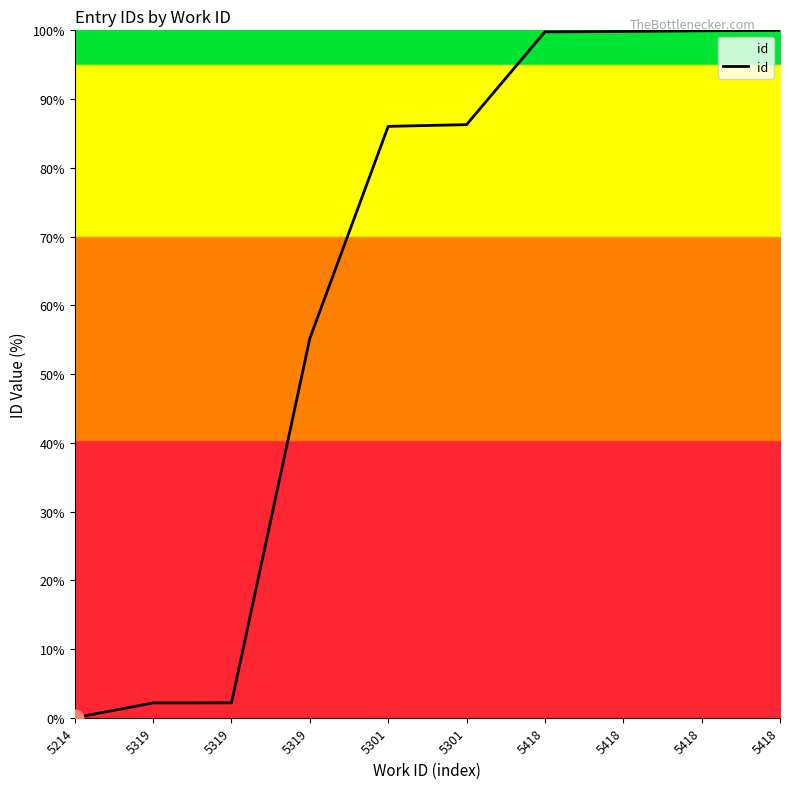

At which label does the data first exceed 86?

5301